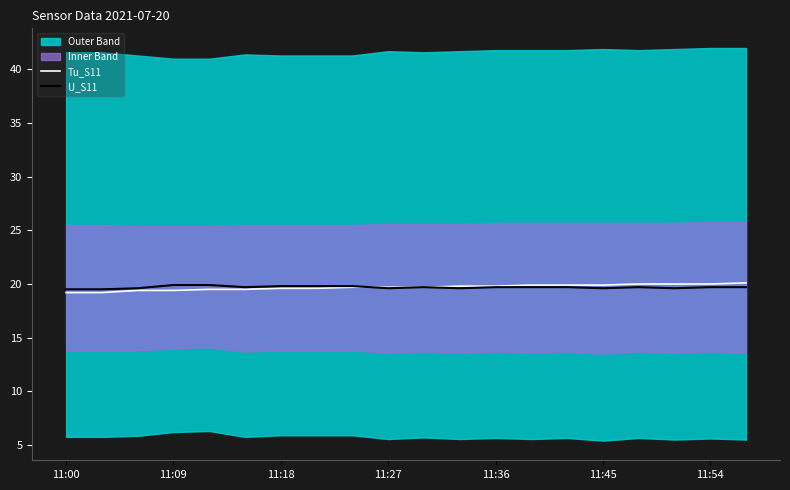

Which series ends up on top after the final intersection of U_S11 and Tu_S11?

Tu_S11